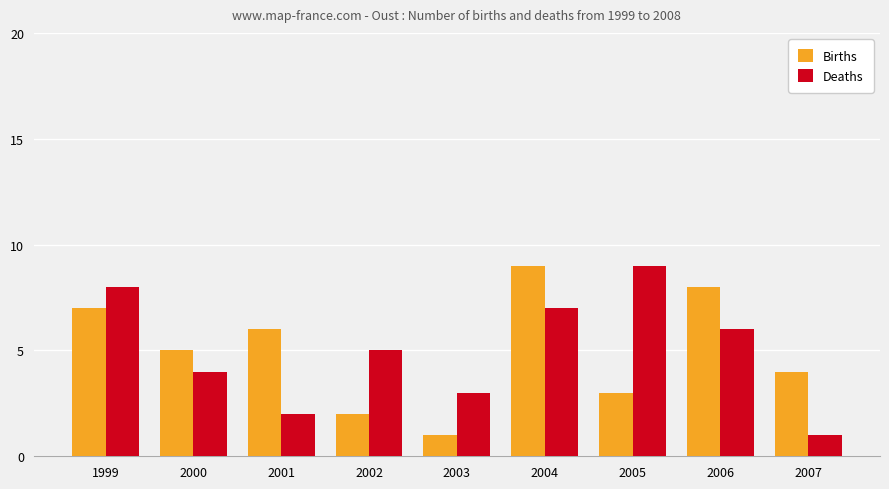

How many bars are there in each group?

2